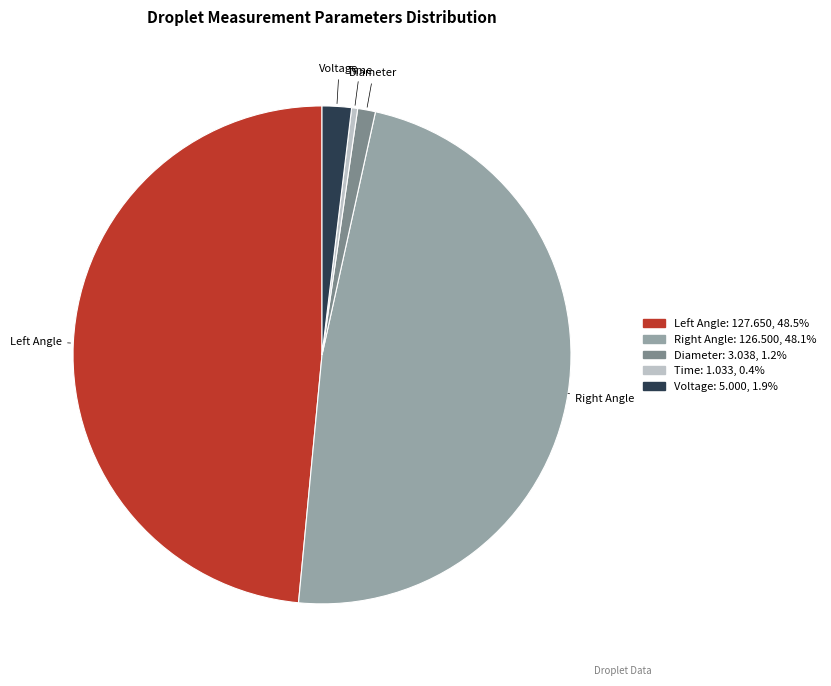

Is there any slice that represents more than half of the pie?

No